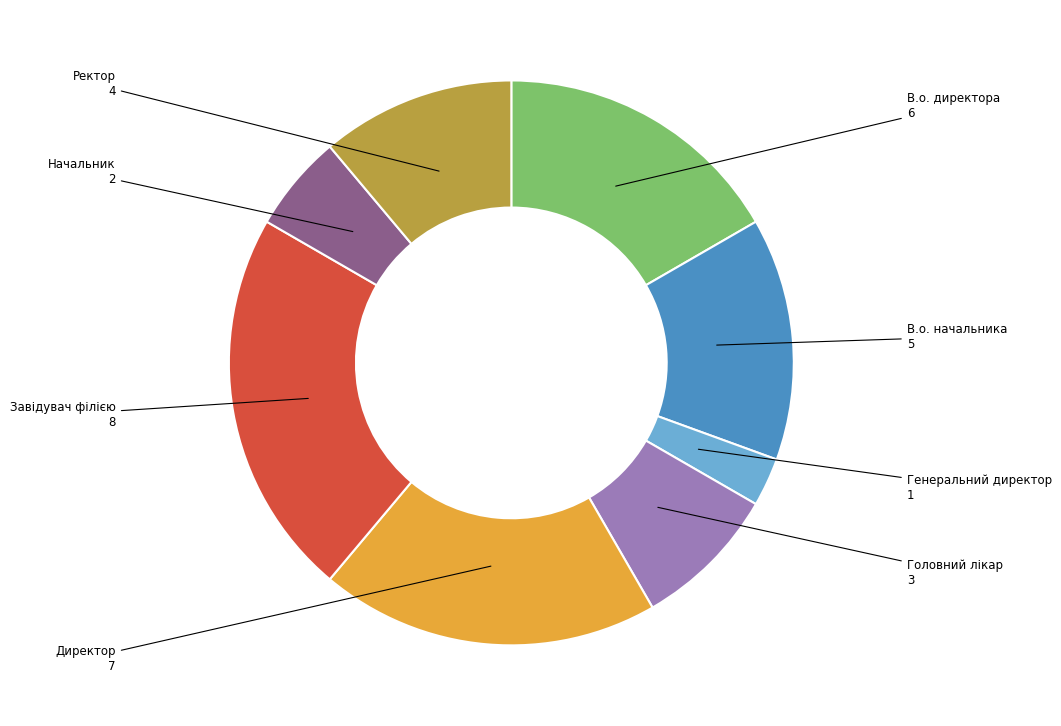

Is there a majority slice in this chart?

No